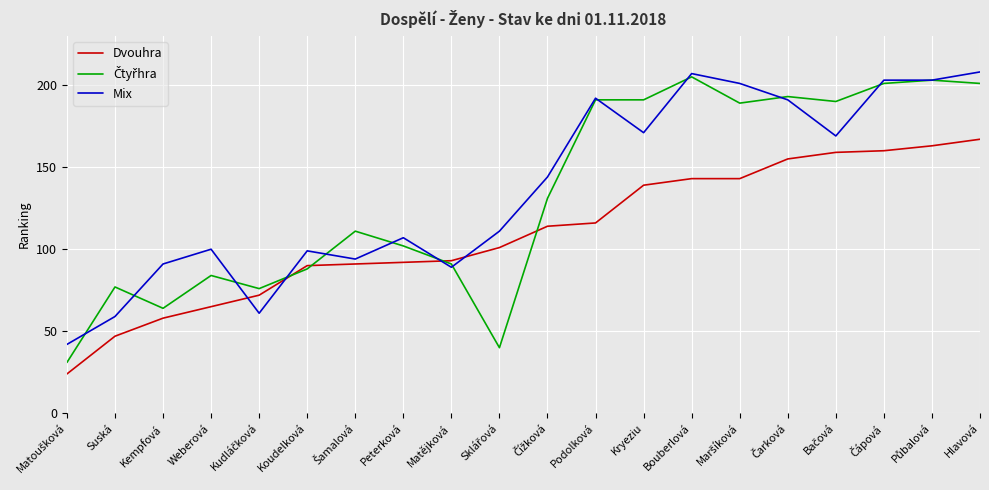

Which series has the largest total across all categories?

Mix